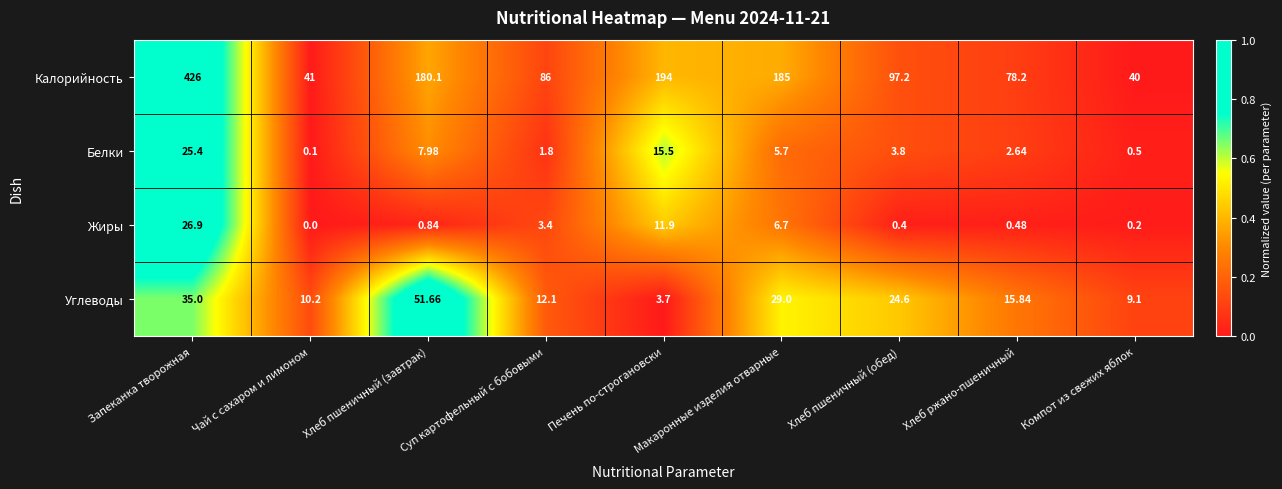

Rank the series at Хлеб пшеничный (завтрак) from lowest to highest value.

Жиры, Белки, Углеводы, Калорийность